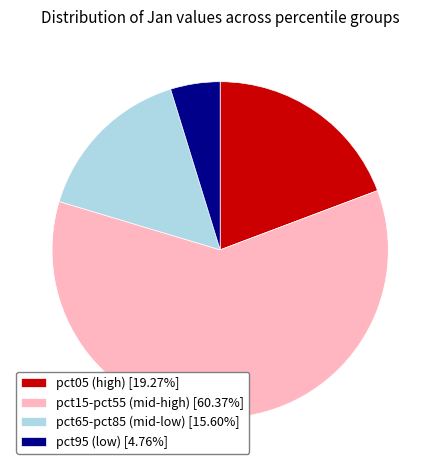

Approximately how many times larger is the value at pct95 (low) [4.76%] compared to pct65-pct85 (mid-low) [15.60%]?

0.3